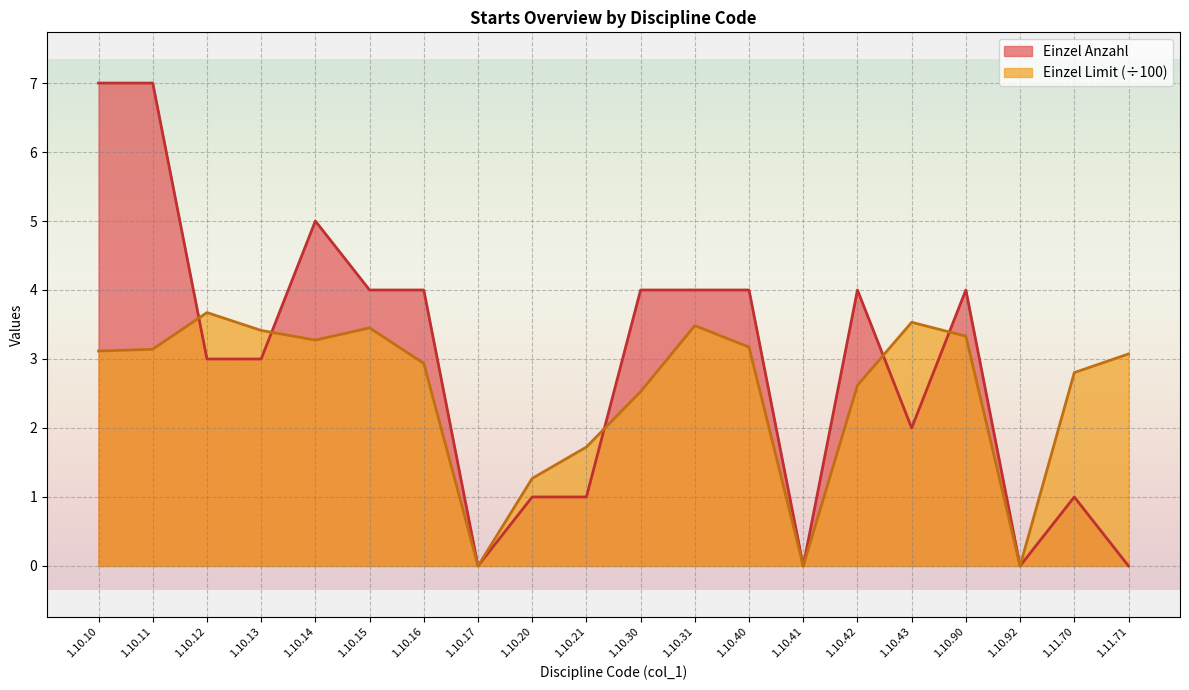

What is the sum of all Einzel Anzahl values?

58.0